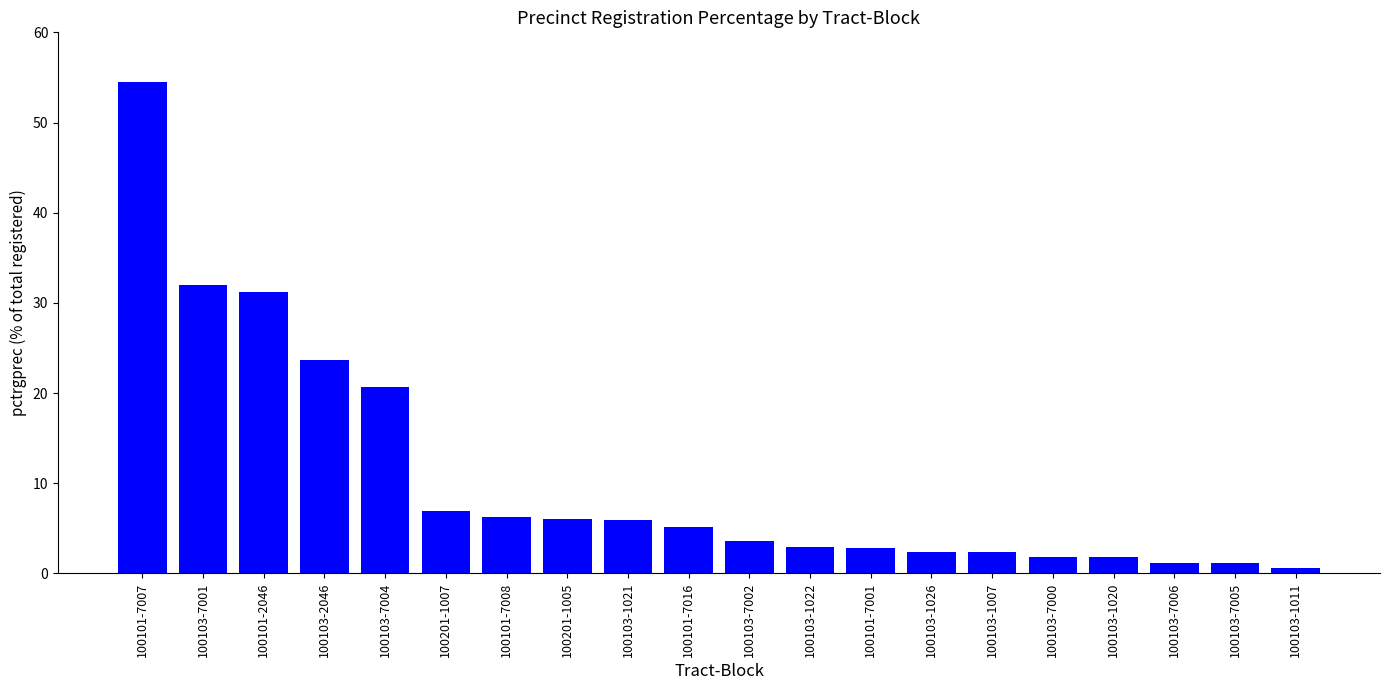

How many bars are there in total?

20